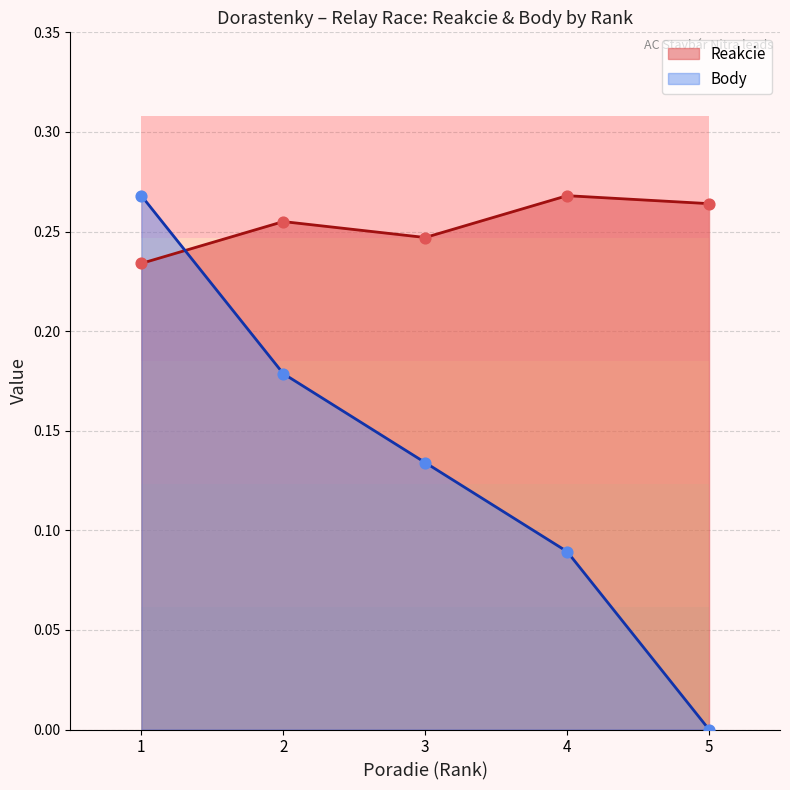

What are all the series names shown in the legend?

Reakcie, Body